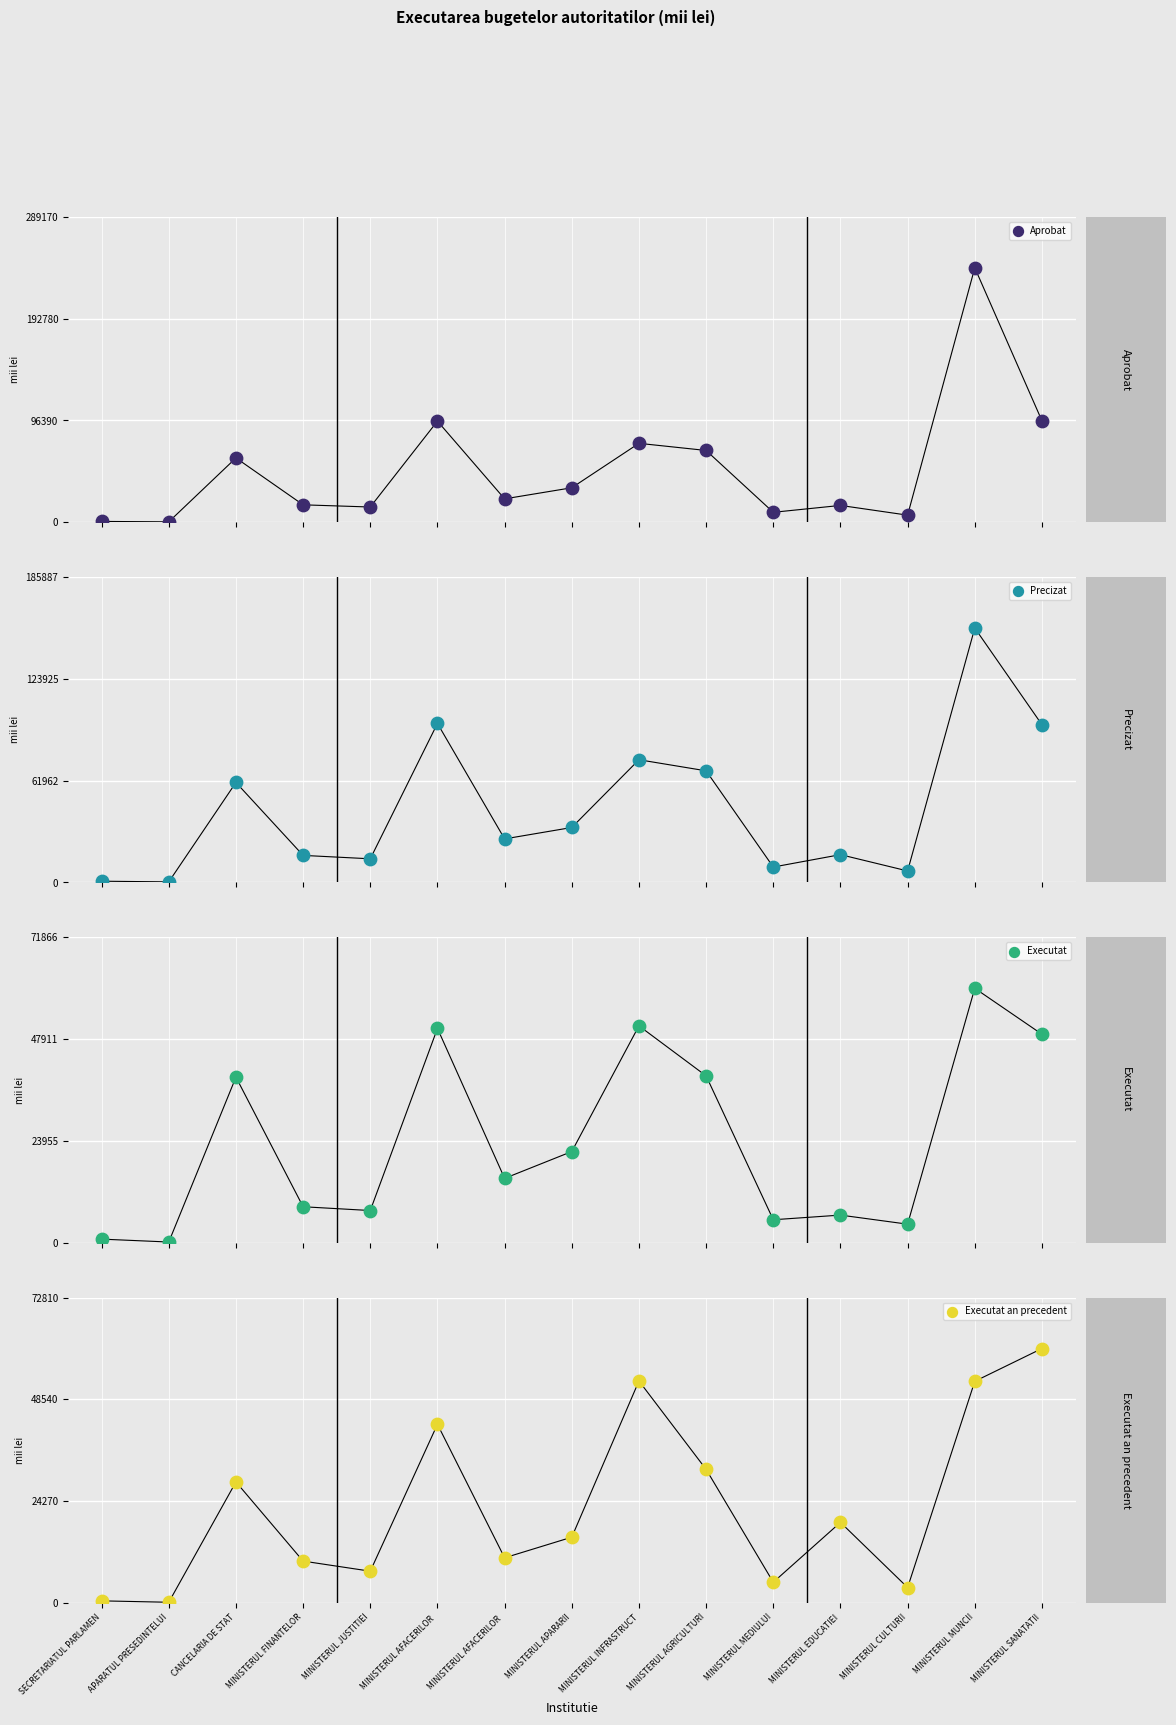

Which series contains the lowest Y value?

Executat